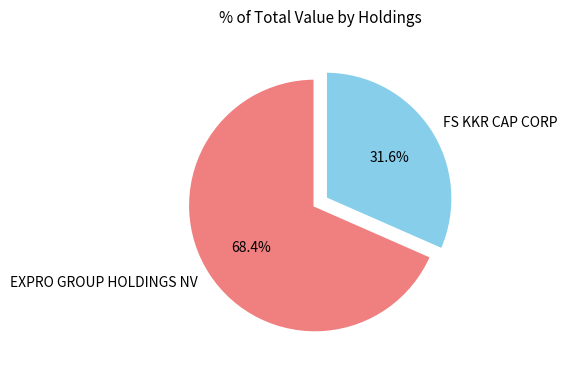

True or false: FS KKR CAP CORP accounts for 45% of the total.

False